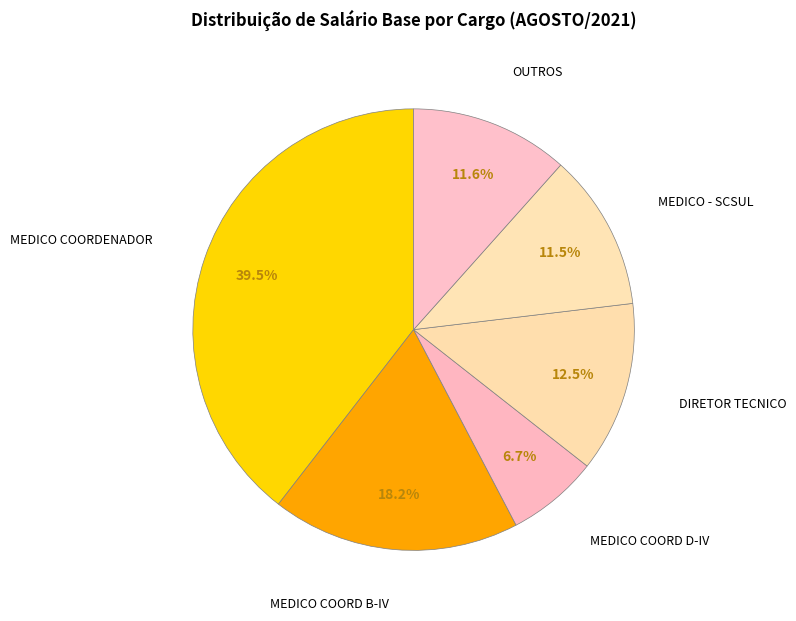

Count the number of slices in the pie.

6